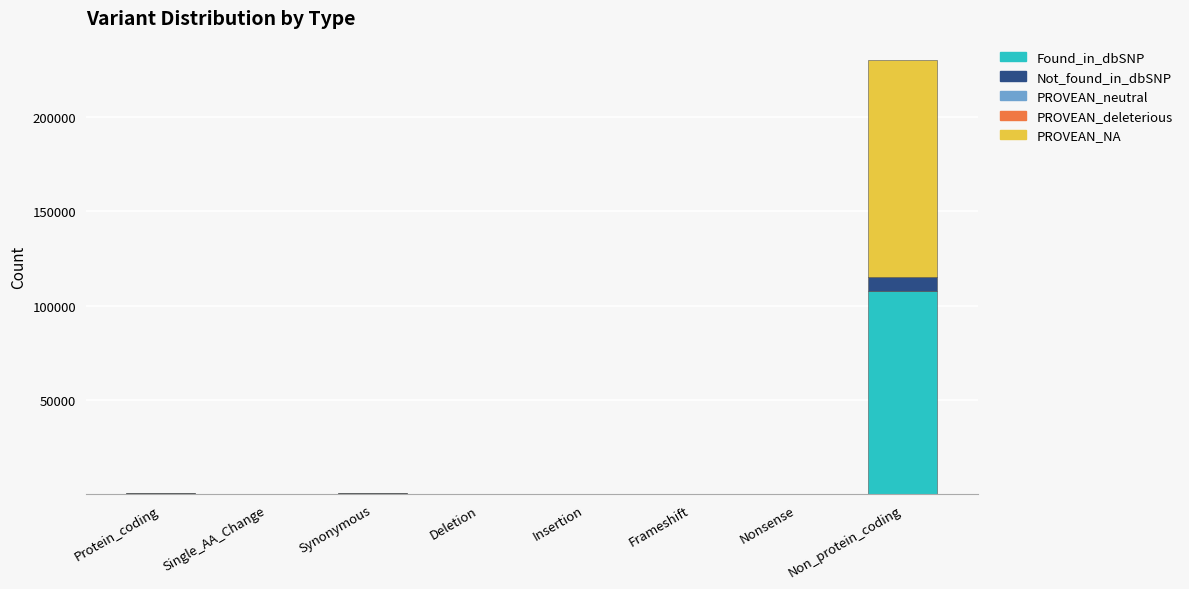

The value of Found_in_dbSNP at Frameshift is 0. True or false?

True